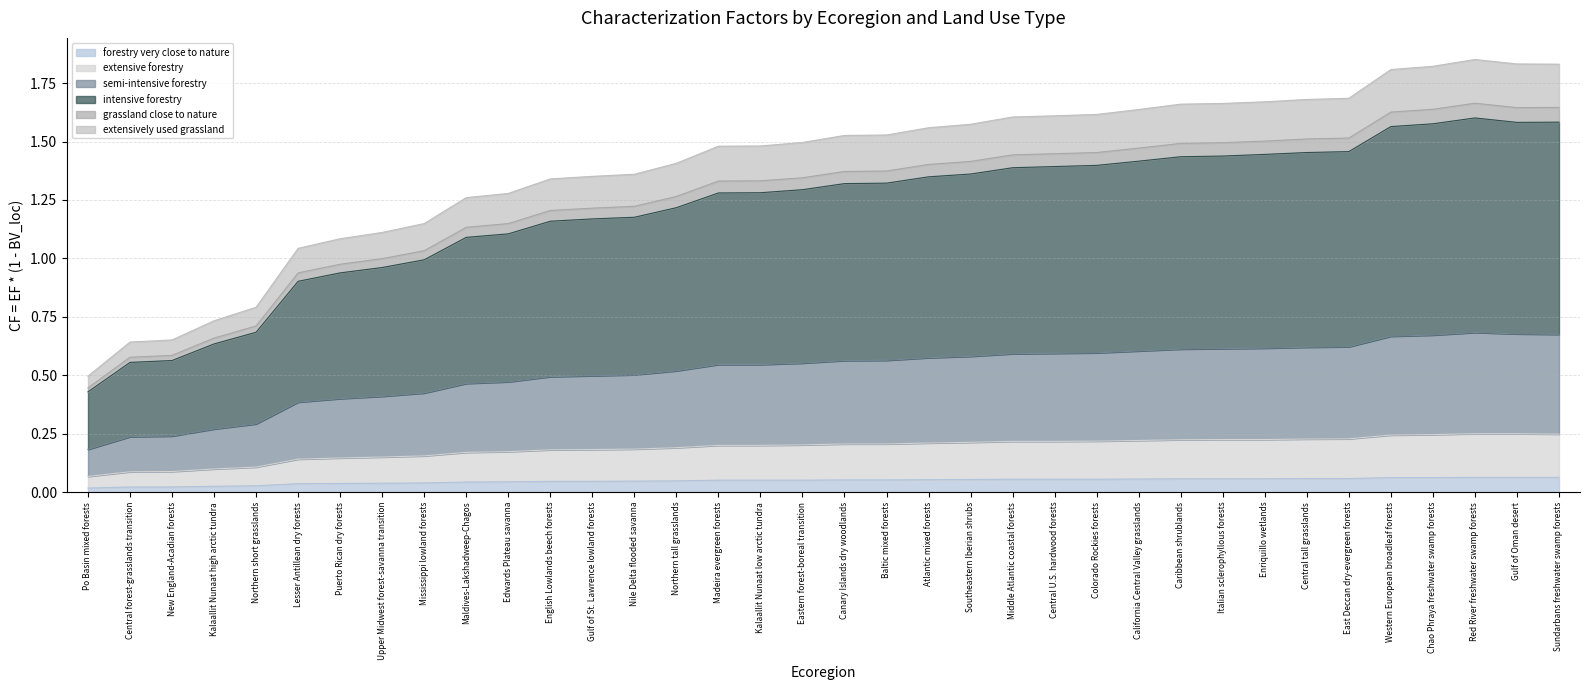

True or false: extensively used grassland has a value of 1.6 at Central U.S. hardwood forests.

True